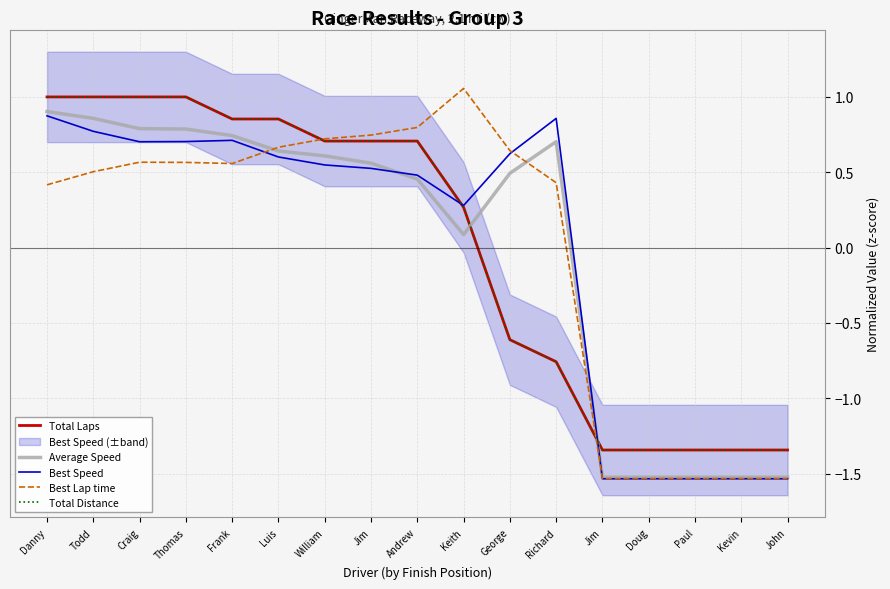

Which series has the largest range (max minus min)?

Best Lap time